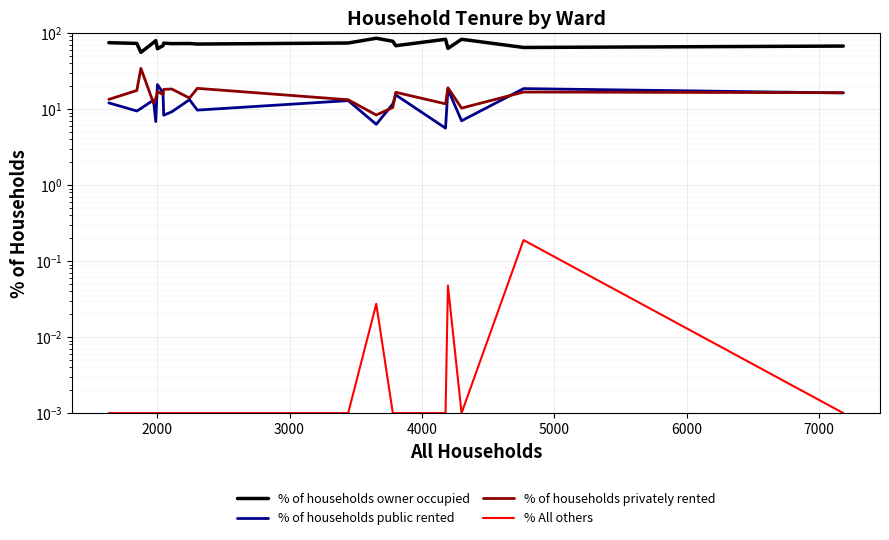

How many lines are shown in the chart?

4